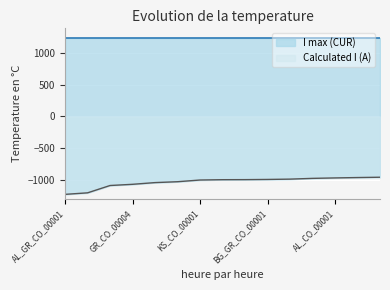

Reading right to left, what are all the values shown in this chart?

RS_CO_00003=-962	RS_CO_00004=-967	AL_CO_00001=-973	BG_GR_CO_00002=-980	TR_GR_CO_00001=-992	BG_GR_CO_00001=-997	BG_CO_00001=-1000	MK_KS_CO_00001=-1001	KS_CO_00001=-1006	GR_CO_00002=-1033	GR_CO_00001=-1047	GR_CO_00004=-1074	MK_GR_CO_00002=-1093	AL_CO_00002=-1209	AL_GR_CO_00001=-1233